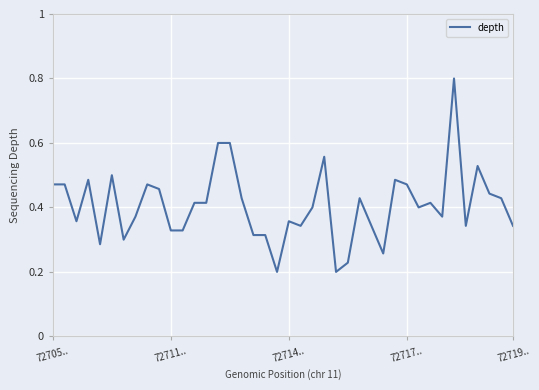

What is the maximum value shown in the chart?

0.8